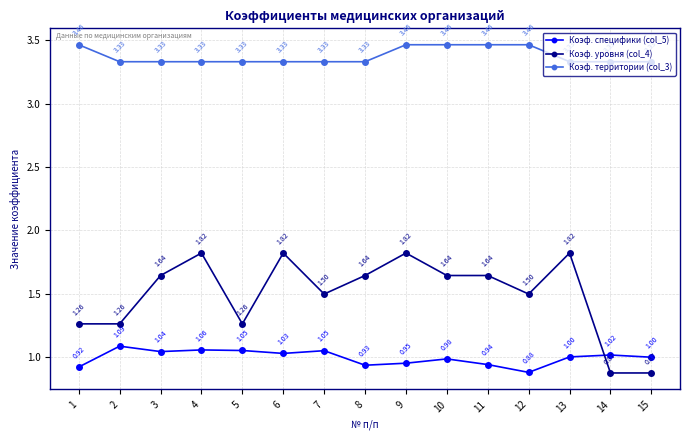

Is this an area chart (filled region under the line)?

No